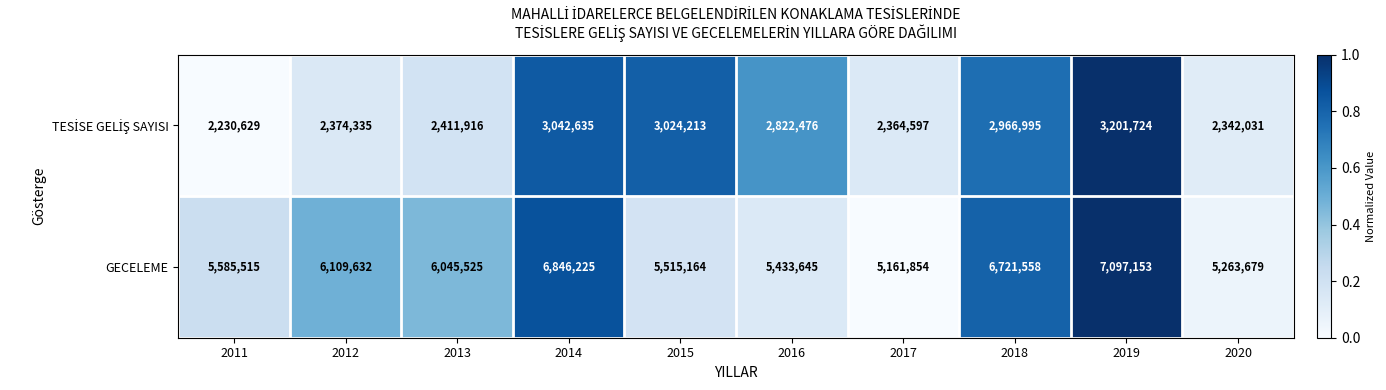

Which series has the largest total across all categories?

GECELEME